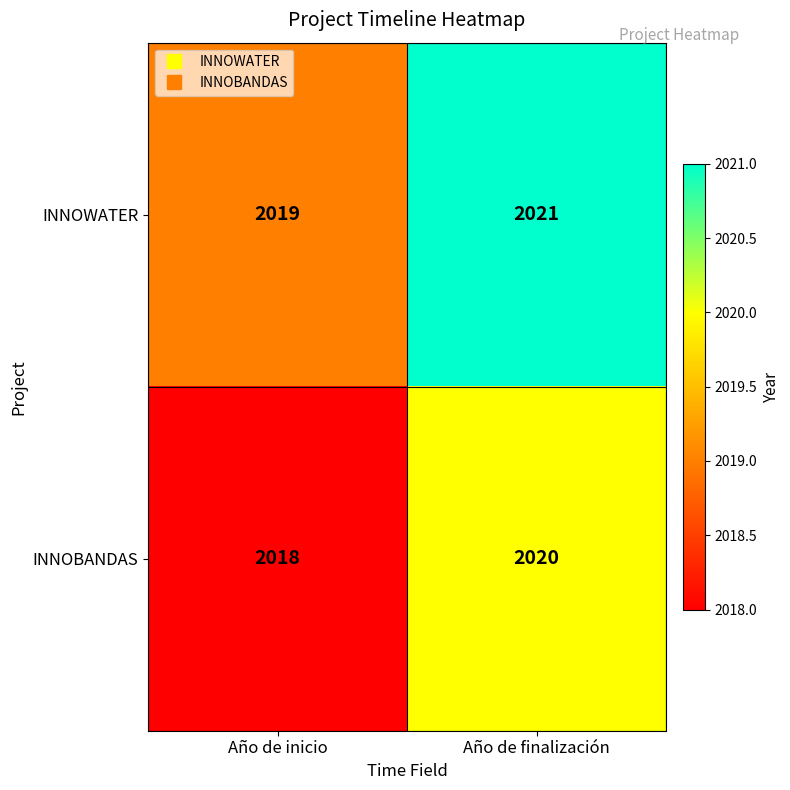

The INNOBANDAS series shows 2020 at Año de finalización. True or false?

True